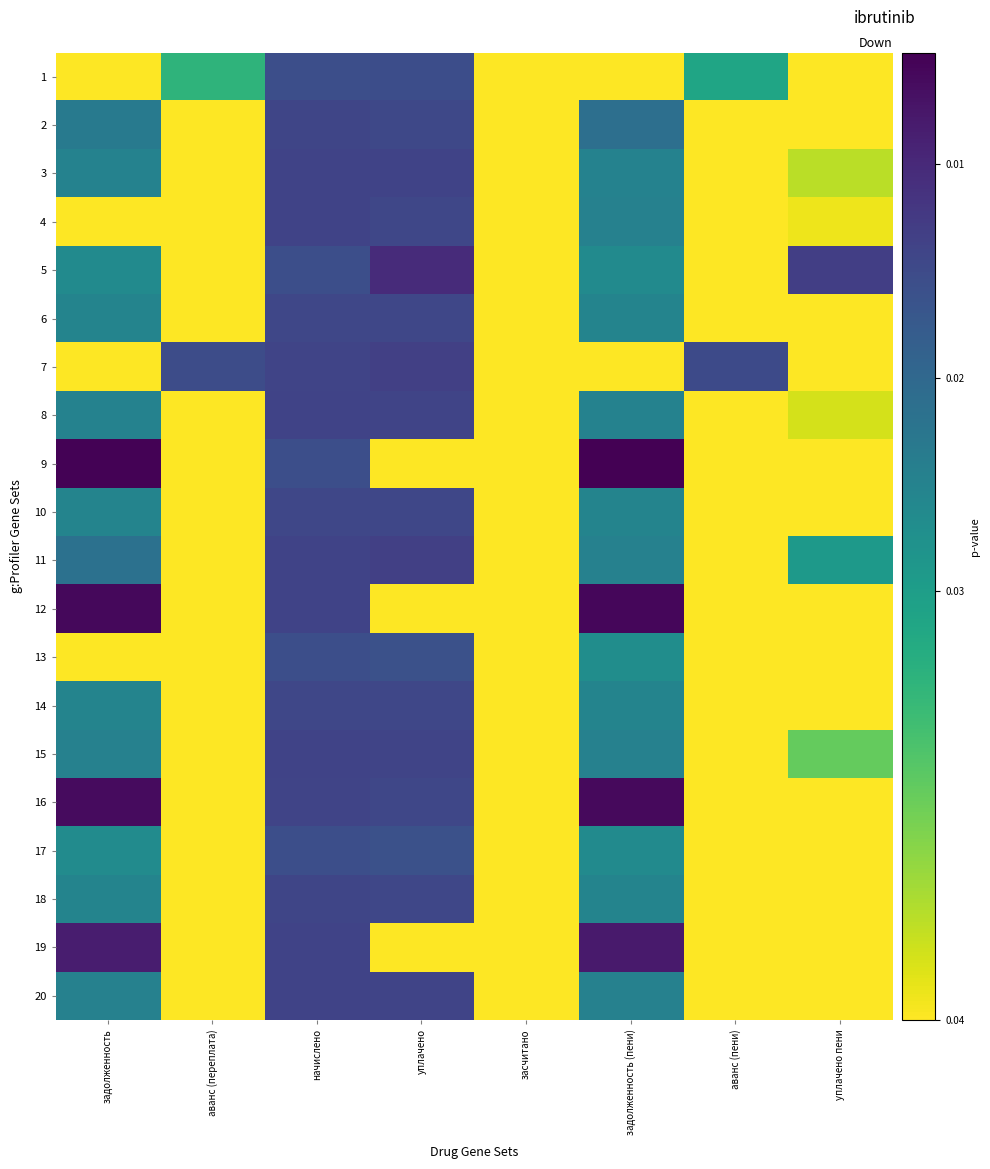

Rank the series at засчитано from highest to lowest value.

1, 2, 3, 4, 5, 6, 7, 8, 9, 10, 11, 12, 13, 14, 15, 16, 17, 18, 19, 20